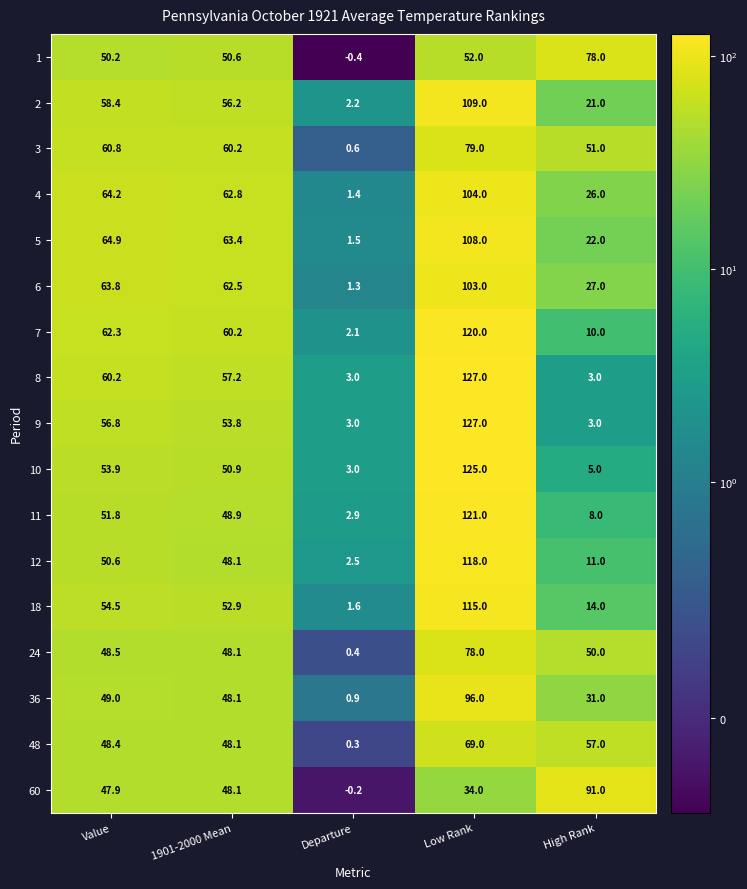

List the labels in order of 11 value, smallest first.

Departure, High Rank, 1901-2000 Mean, Value, Low Rank